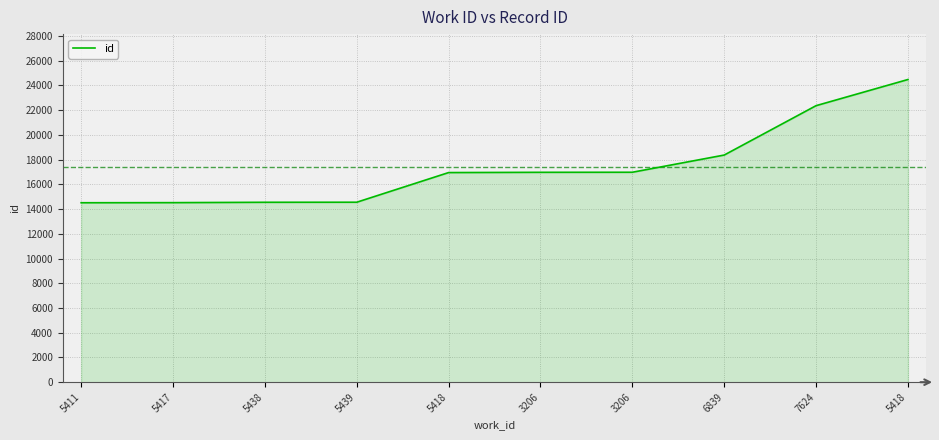

Does the chart display data point markers on the line(s)?

No